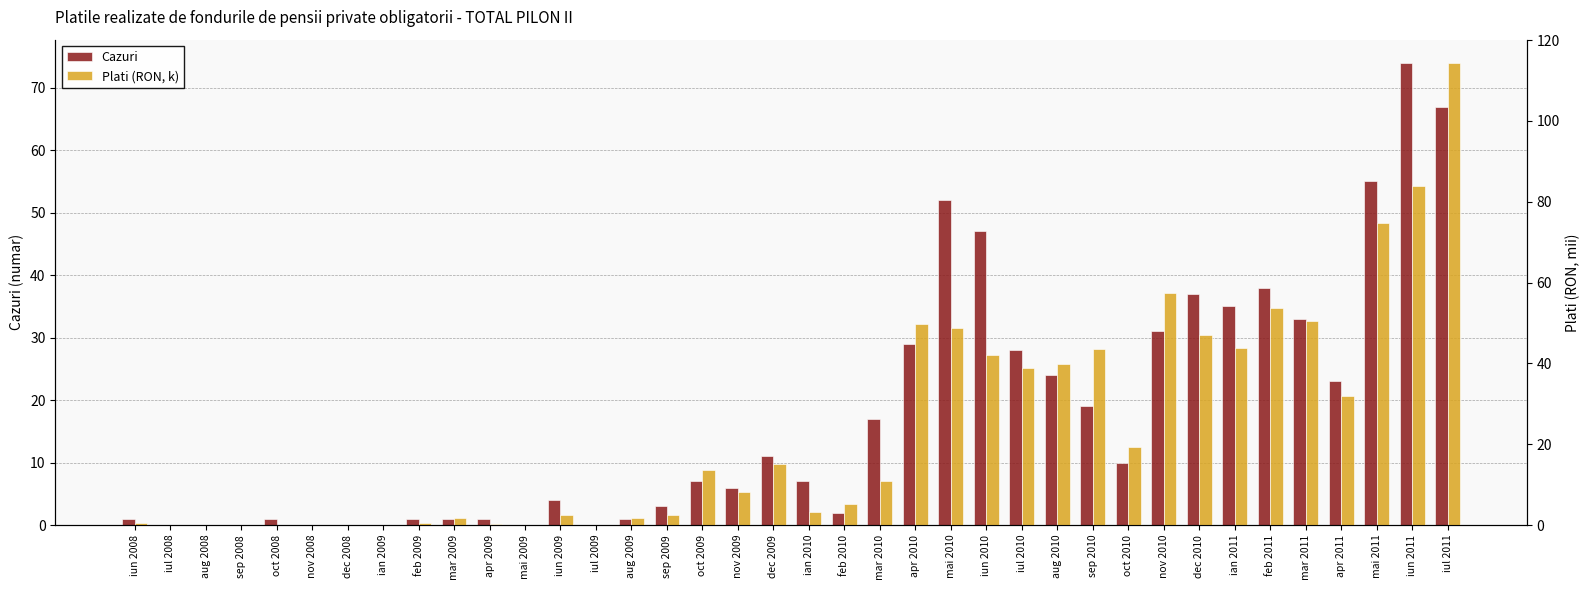

What is the difference between the second highest and minimum values in the Plati (RON, k) series?

83.9